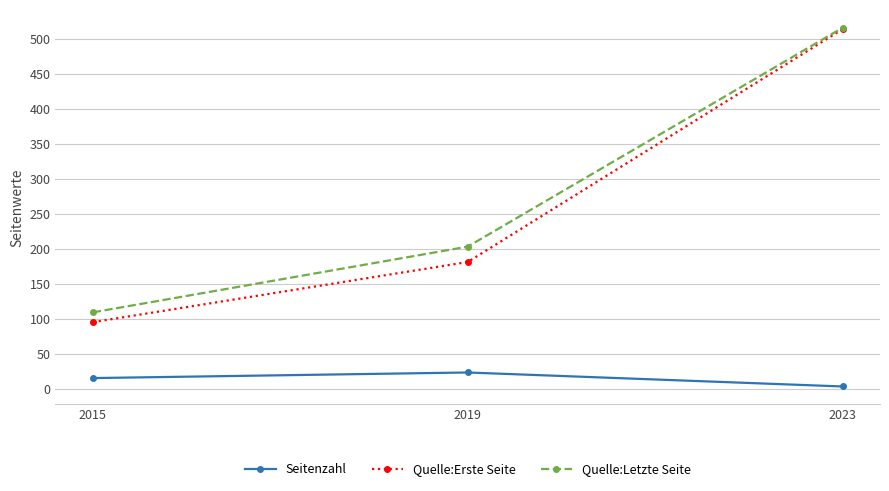

Which series has the largest total across all categories?

Quelle:Letzte Seite